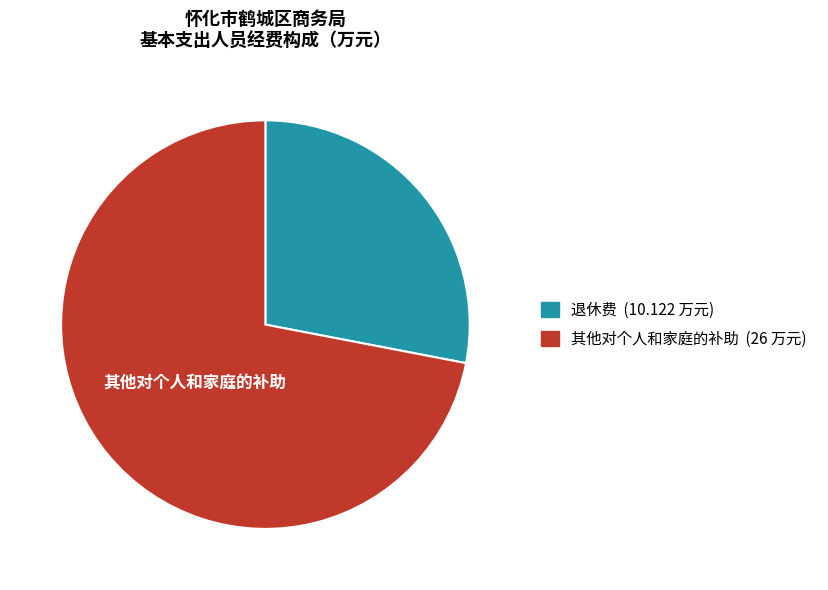

How many slices are in this pie chart?

2